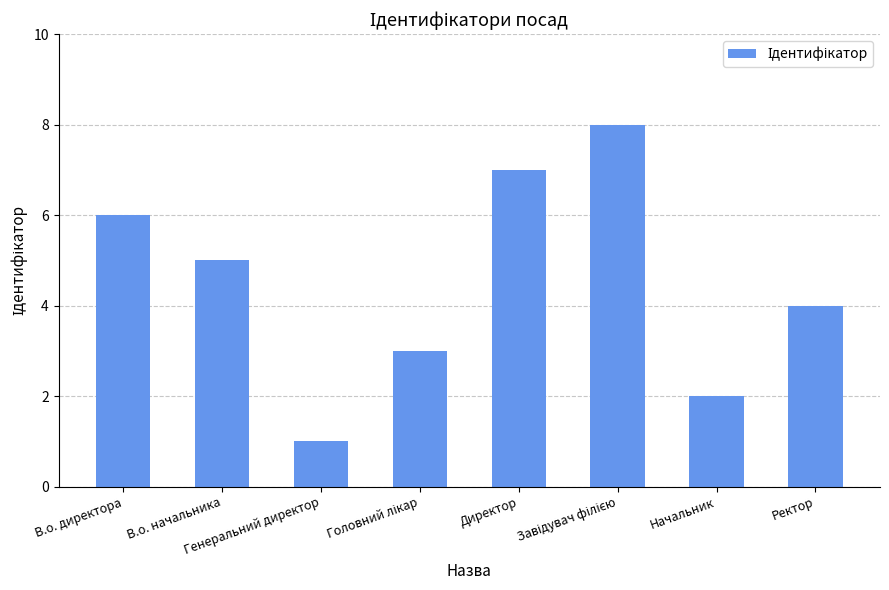

How many values are below 5?

4